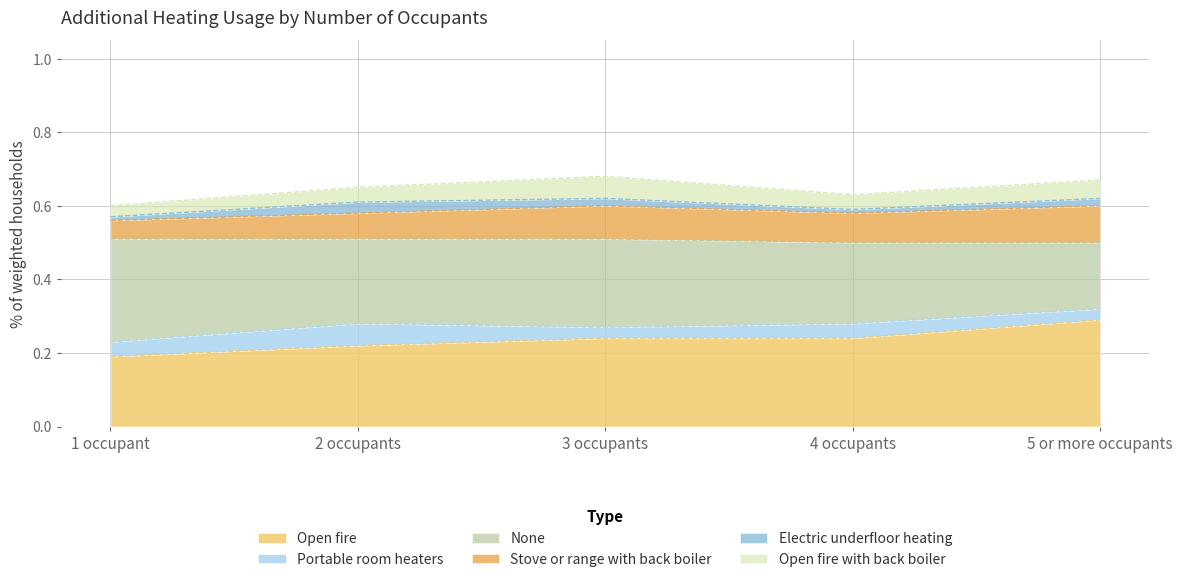

What position from the right is 3 occupants?

3